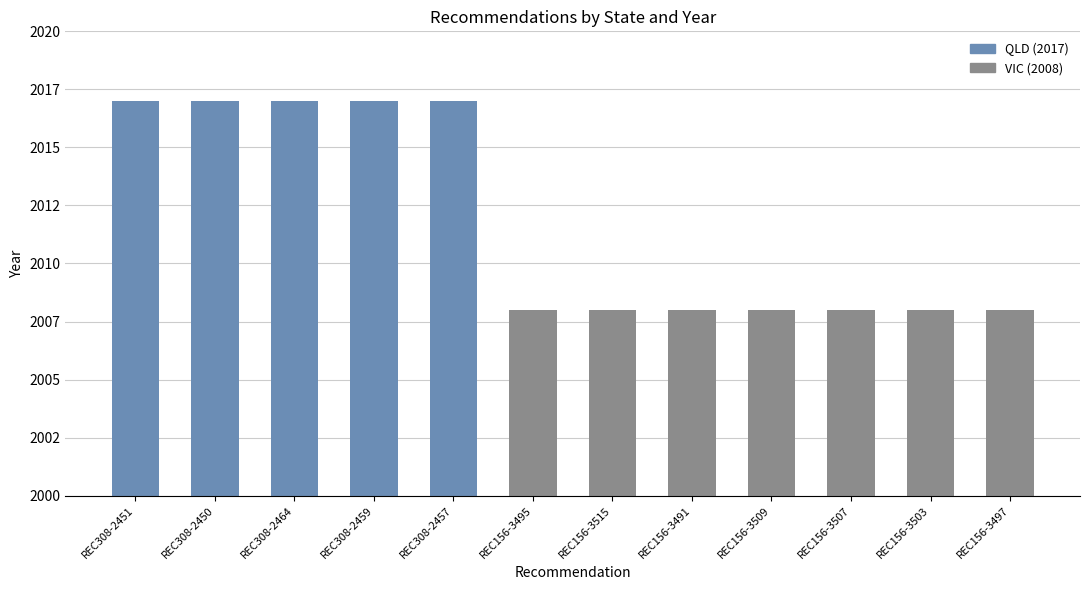

Rank the categories by value from highest to lowest.

REC308-2451, REC308-2450, REC308-2464, REC308-2459, REC308-2457, REC156-3495, REC156-3515, REC156-3491, REC156-3509, REC156-3507, REC156-3503, REC156-3497